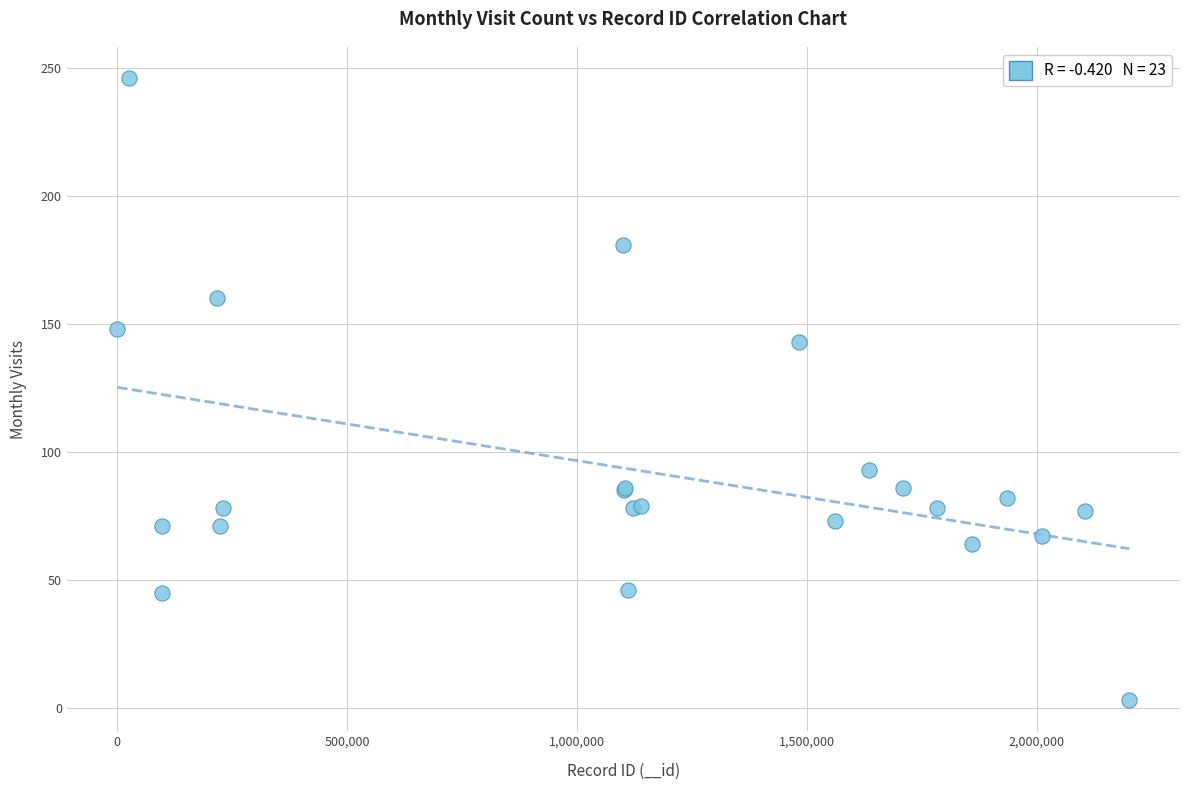

What Y value in the scatter plot is closest to 124?

143